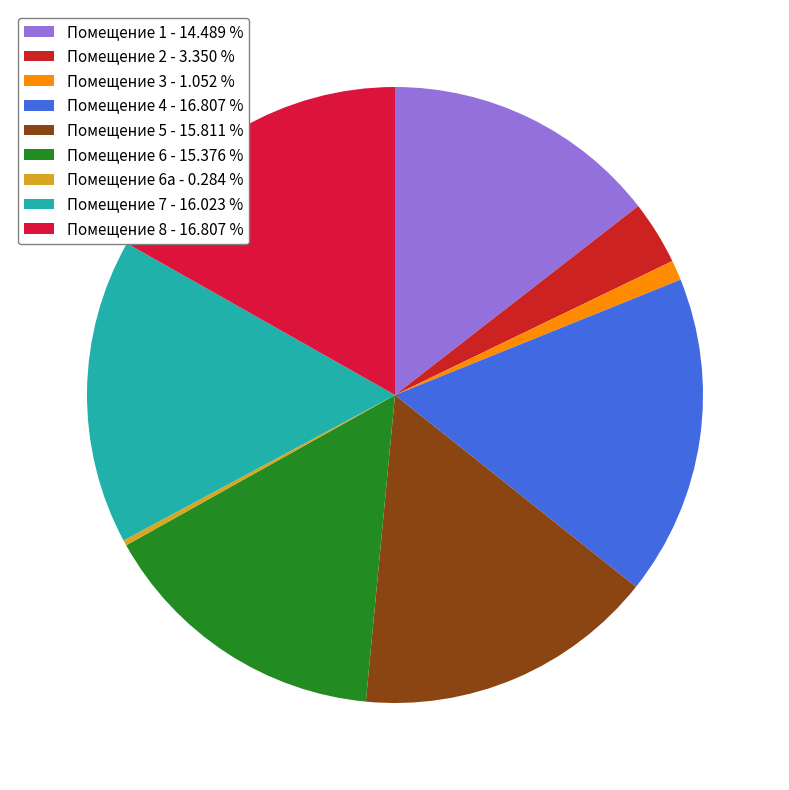

How many slices are in this pie chart?

9